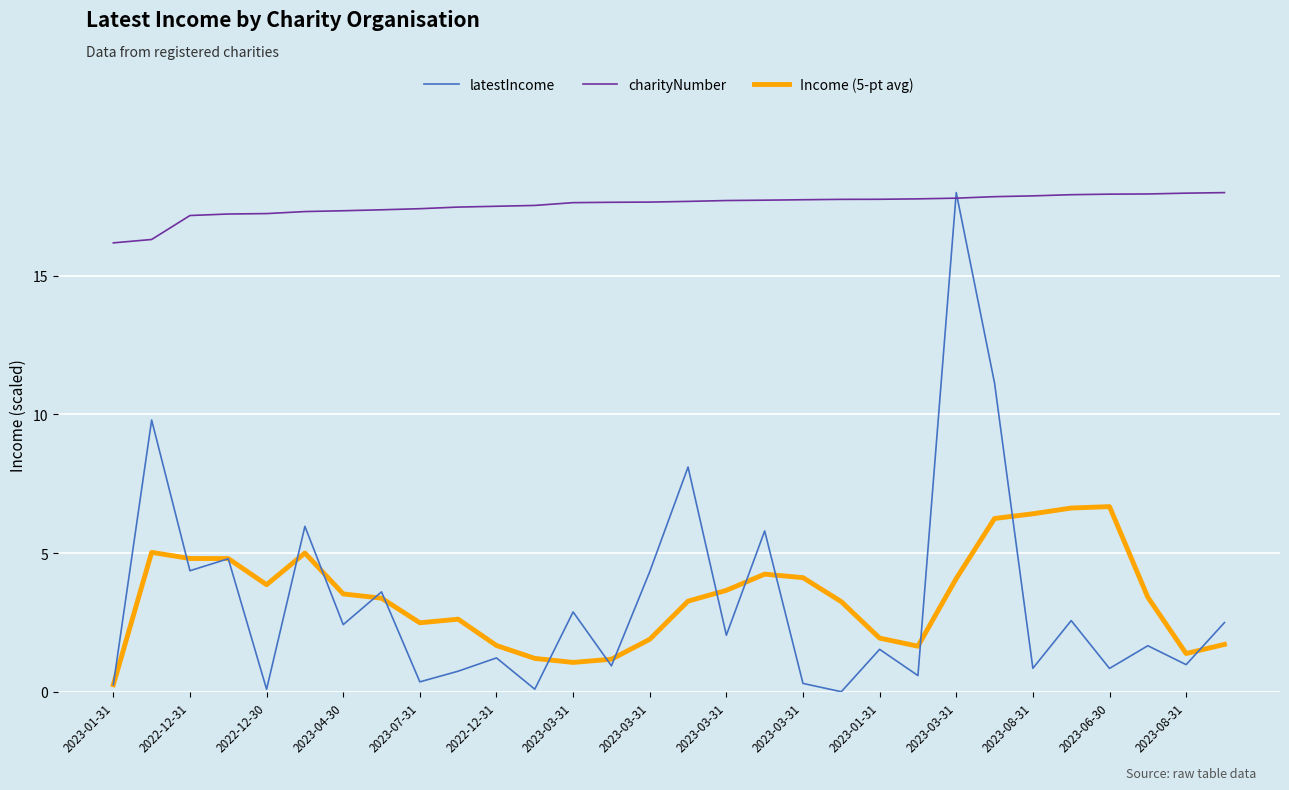

True or false: charityNumber and Income (5-pt avg) intersect in this chart.

False